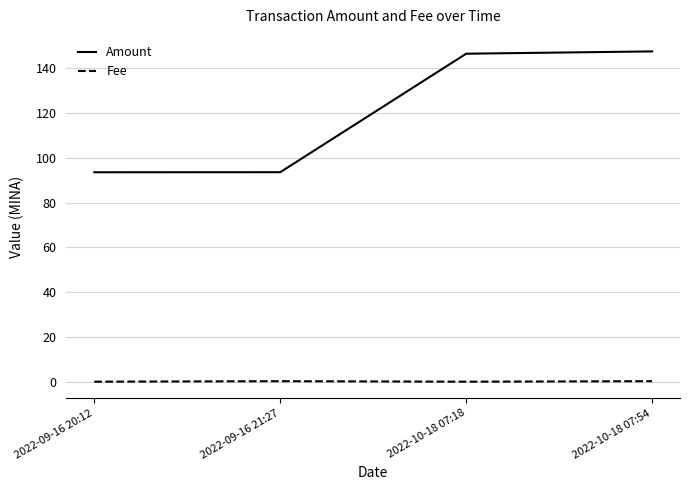

What is the spread (max minus min) of values at 2022-10-18 07:18?

146.5